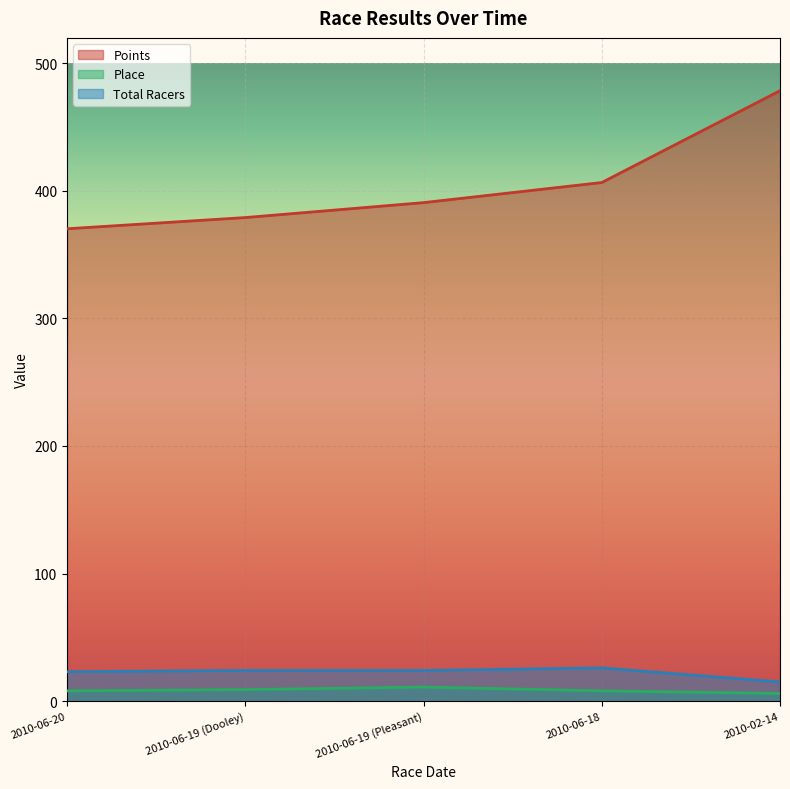

True or false: Total Racers has a value of 6.3 at 2010-06-19 (Pleasant).

False